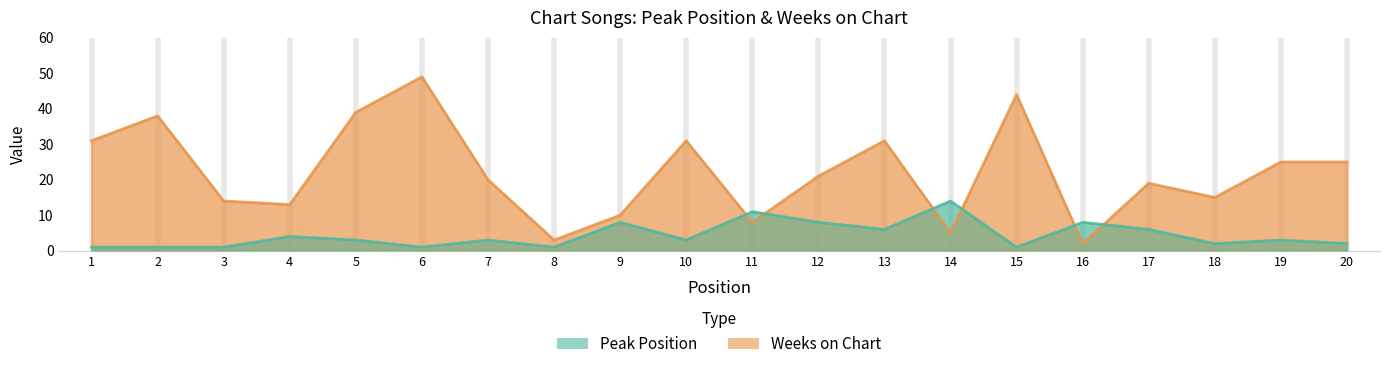

Reading right to left, transcribe all the data shown in this chart.

Peak Position: 2	3	2	6	8	1	14	6	8	11	3	8	1	3	1	3	4	1	1	1
Weeks on Chart: 25	25	15	19	2	44	5	31	21	8	31	10	3	20	49	39	13	14	38	31